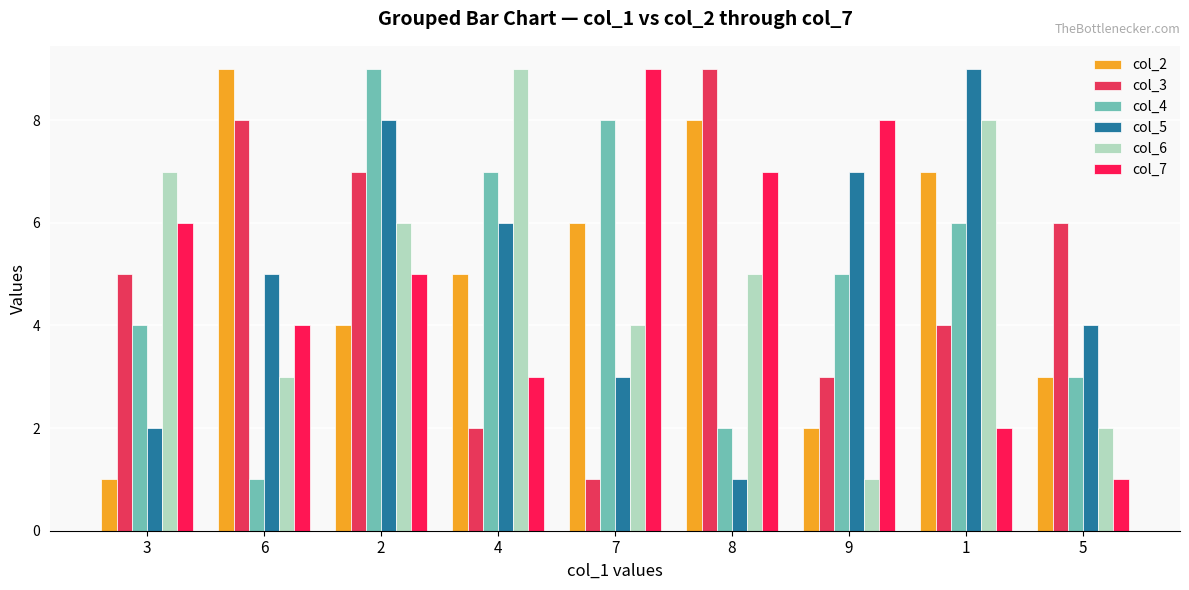

Reading left to right, list all the values displayed in this chart.

col_2: 3=1	6=9	2=4	4=5	7=6	8=8	9=2	1=7	5=3
col_3: 3=5	6=8	2=7	4=2	7=1	8=9	9=3	1=4	5=6
col_4: 3=4	6=1	2=9	4=7	7=8	8=2	9=5	1=6	5=3
col_5: 3=2	6=5	2=8	4=6	7=3	8=1	9=7	1=9	5=4
col_6: 3=7	6=3	2=6	4=9	7=4	8=5	9=1	1=8	5=2
col_7: 3=6	6=4	2=5	4=3	7=9	8=7	9=8	1=2	5=1